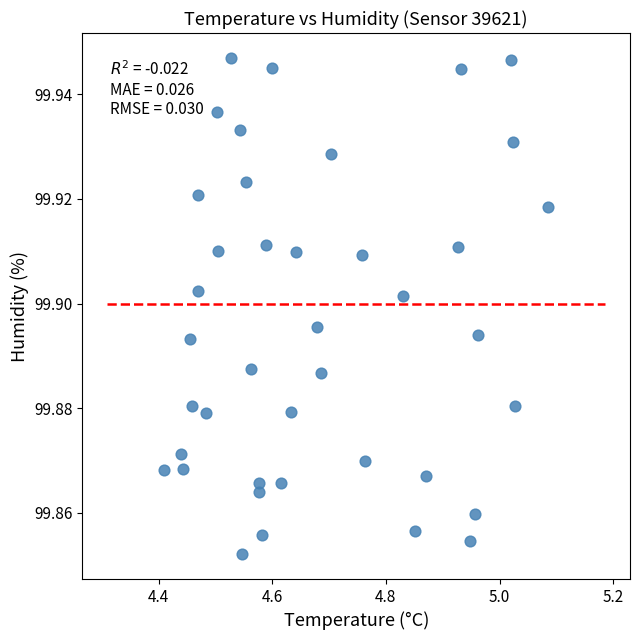

What is the range of X values (max minus min)?

0.7